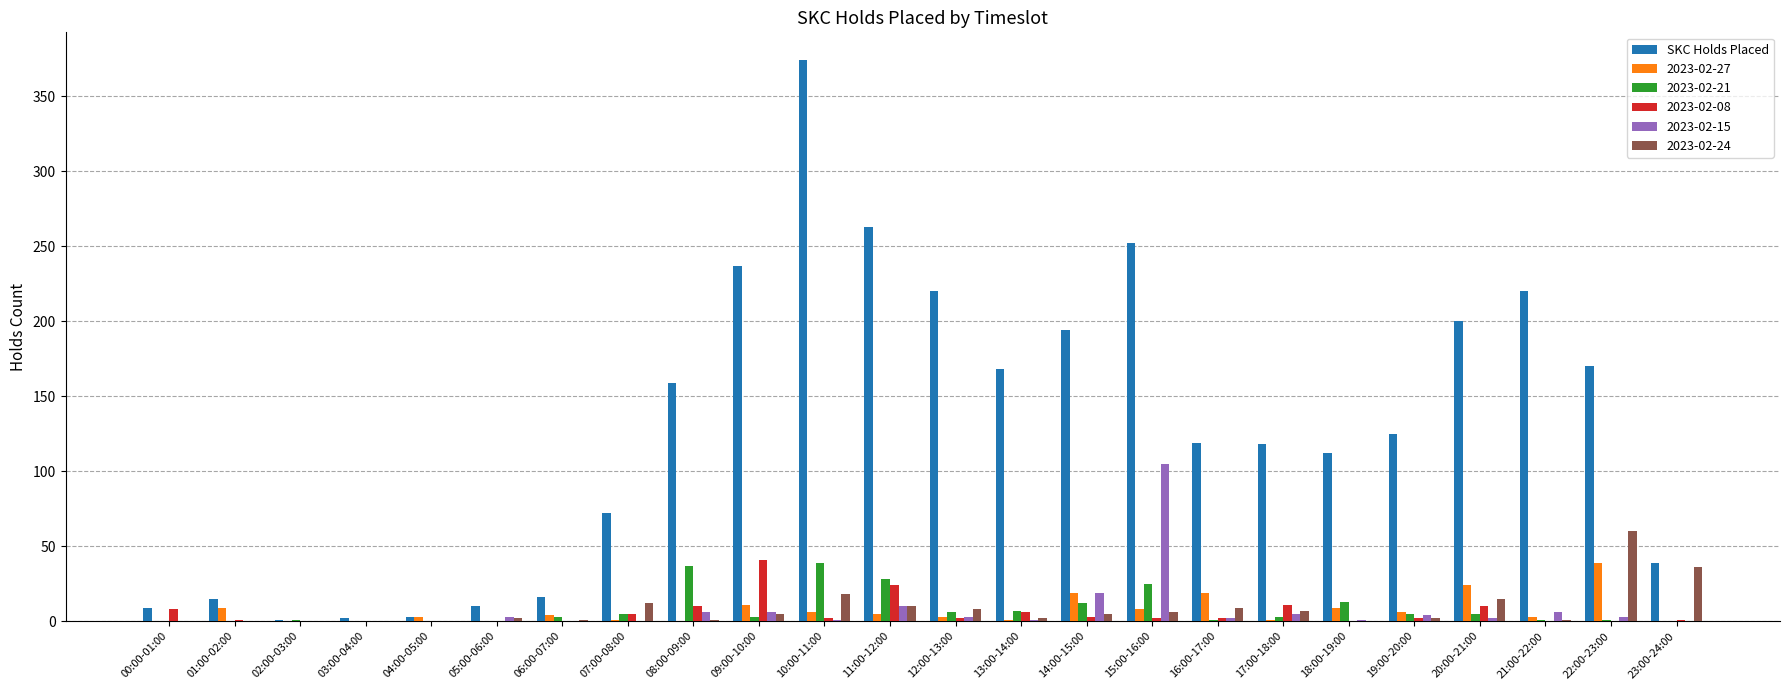

Which series changed the most between 05:00-06:00 and 20:00-21:00?

SKC Holds Placed